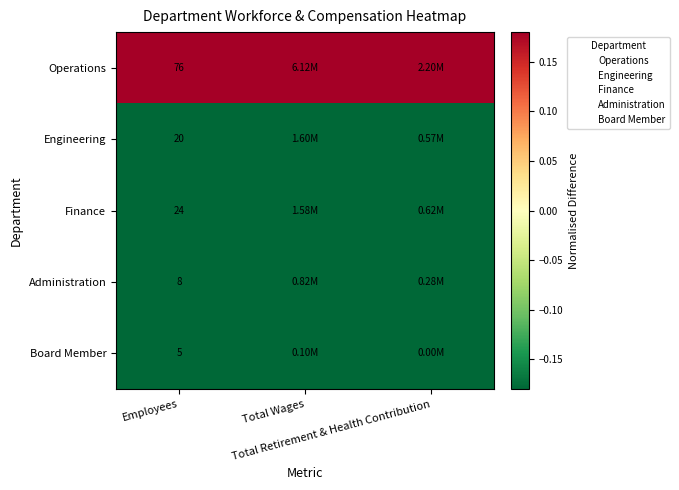

Is the value of Finance at Total Wages greater than the value of Administration at Total Retirement & Health Contribution?

Yes